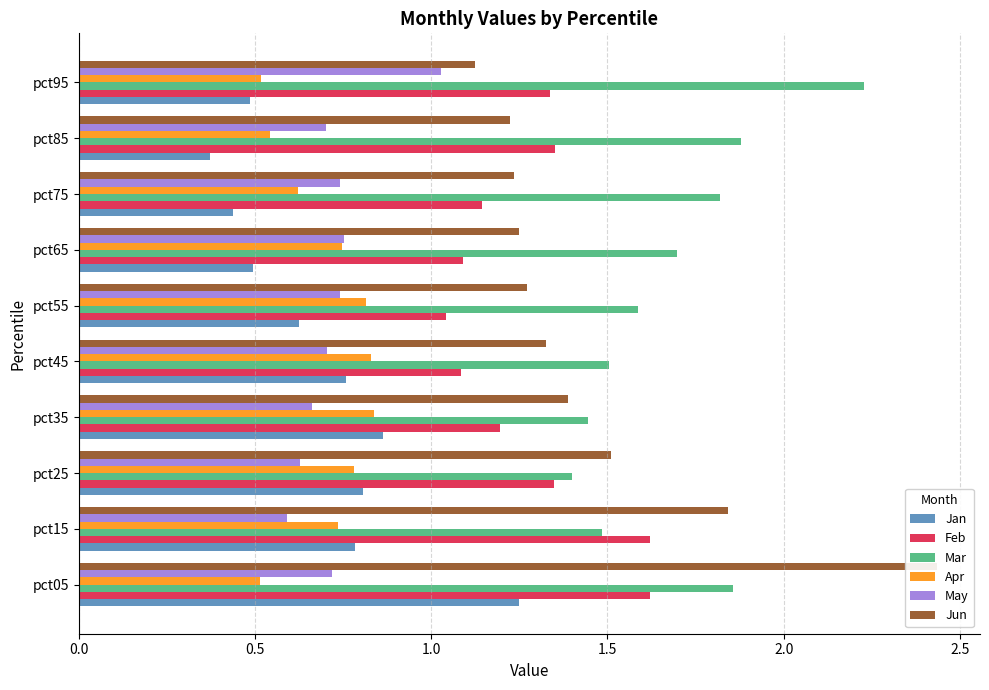

What position from the left is 1.5?

4